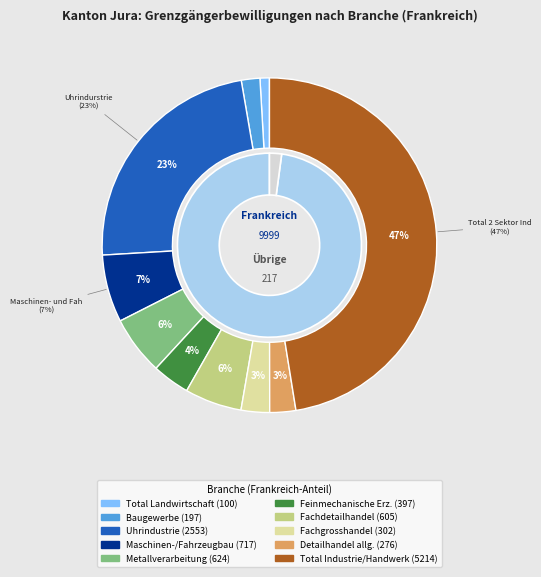

Does Fachgrosshandel account for over 50% of the chart?

No